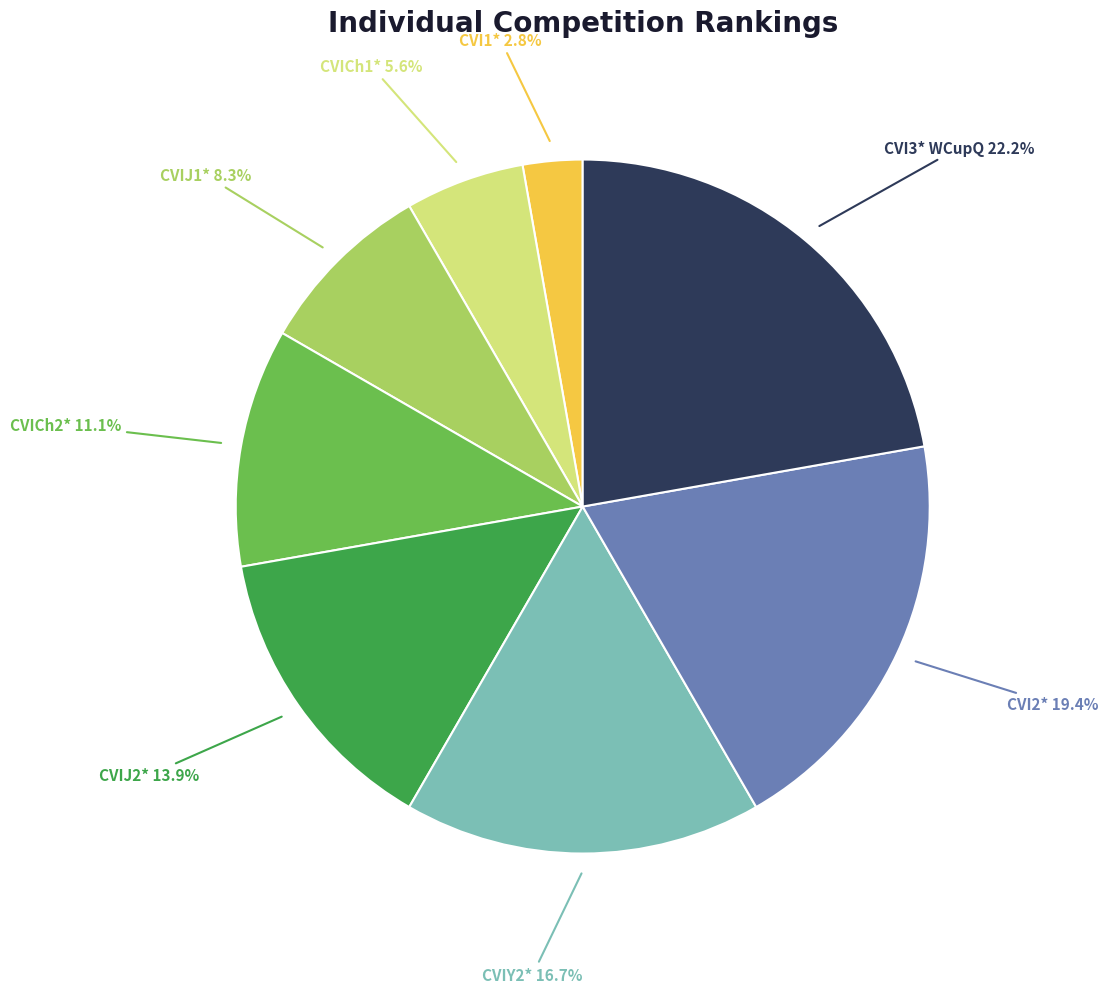

Is there a majority slice in this chart?

No